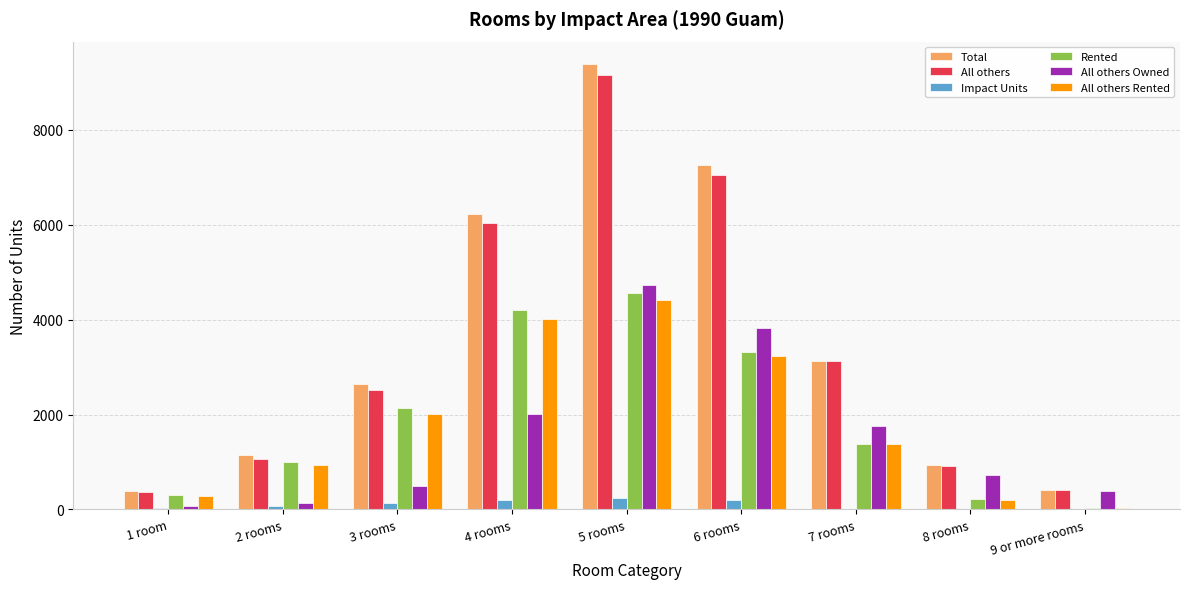

The value of All others Rented at 3 rooms is 1030. True or false?

False